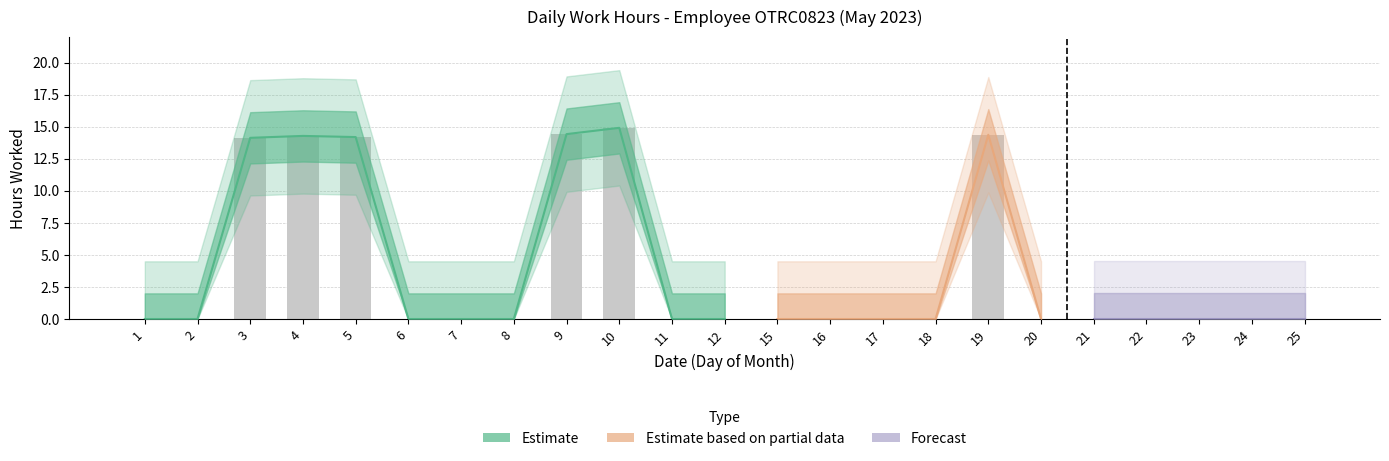

True or false: the data shows 9.1 at 9.

False